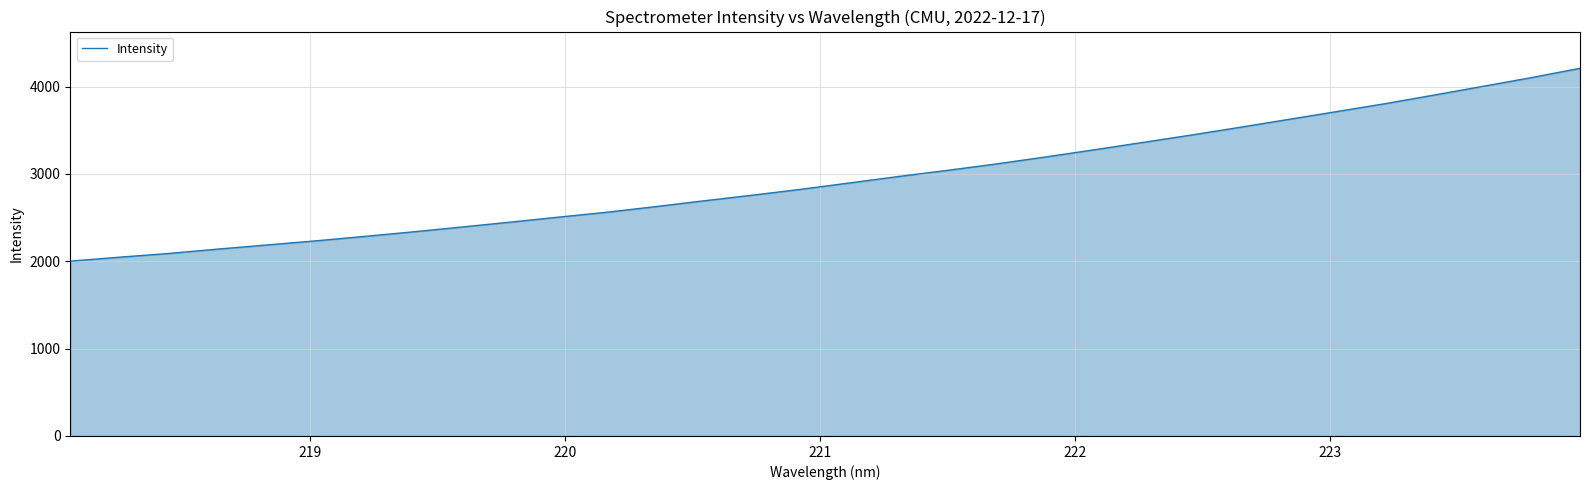

What is the greatest value displayed?

4209.9